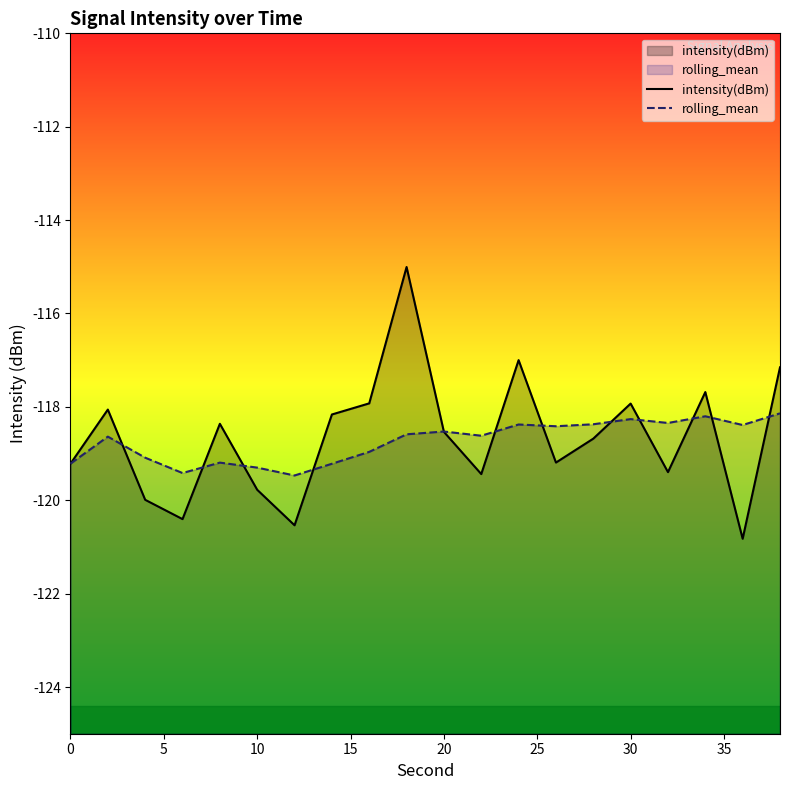

Which series has the largest total across all categories?

intensity(dBm)